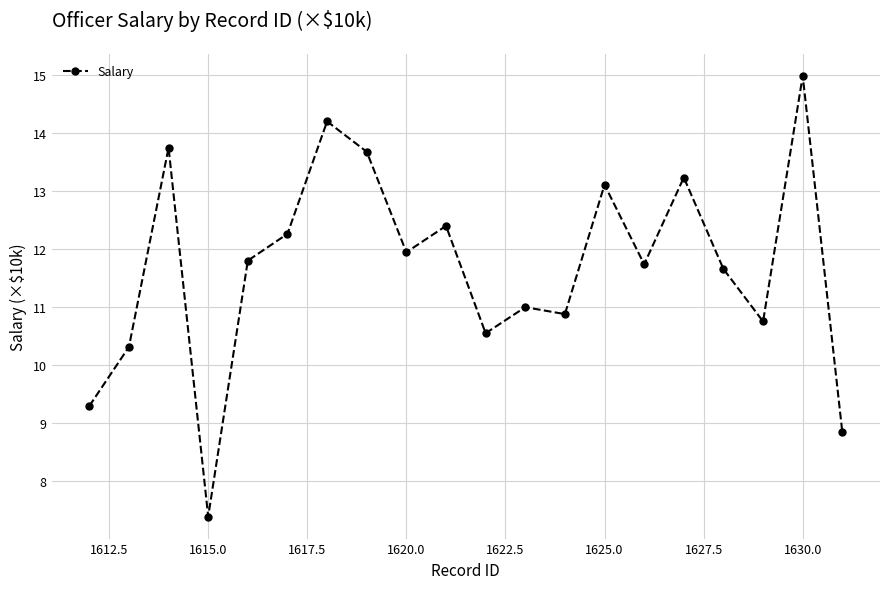

Reading left to right, transcribe all the data shown in this chart.

9.3	10.3	13.7	7.4	11.8	12.3	14.2	13.7	11.9	12.4	10.6	11.0	10.9	13.1	11.7	13.2	11.7	10.8	15.0	8.8